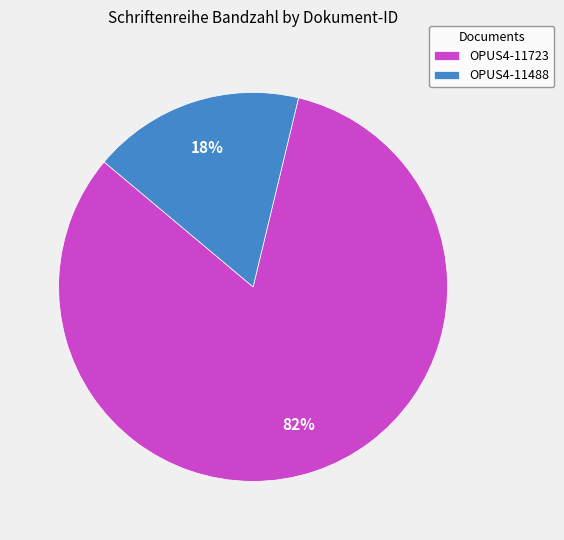

To the nearest percent, what percentage of the pie is OPUS4-11723?

82%